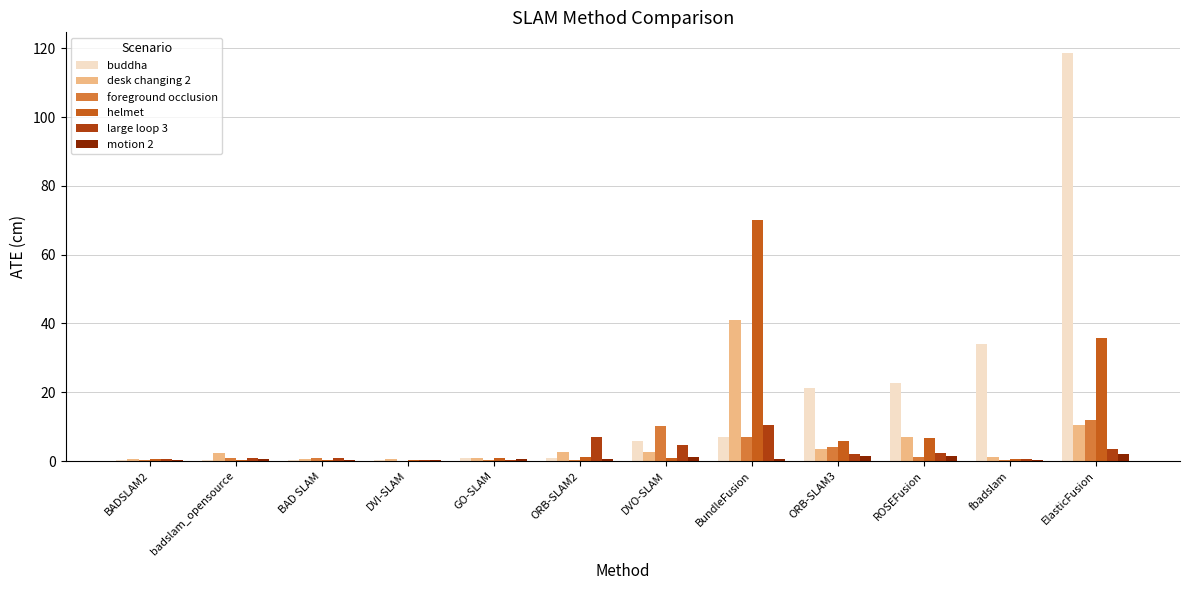

What is the sum of all buddha values?

212.6